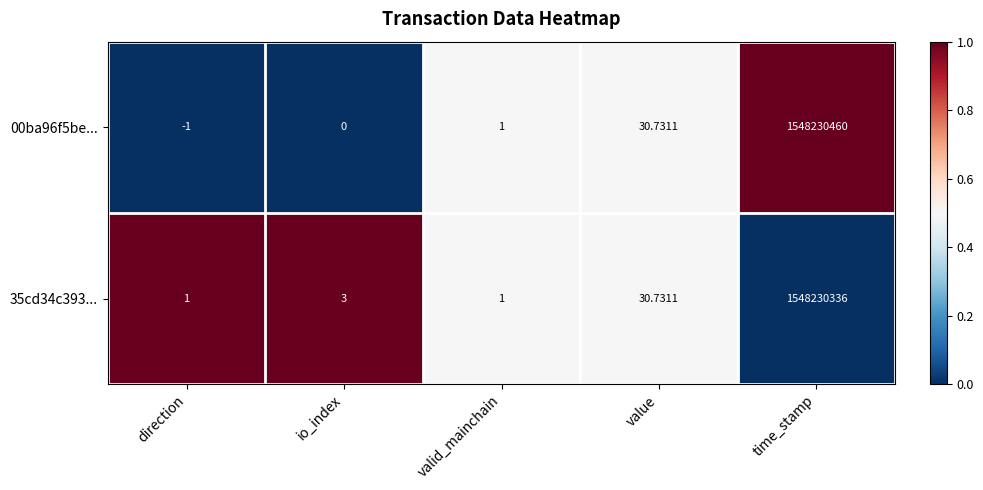

Count the number of data series in this chart.

2